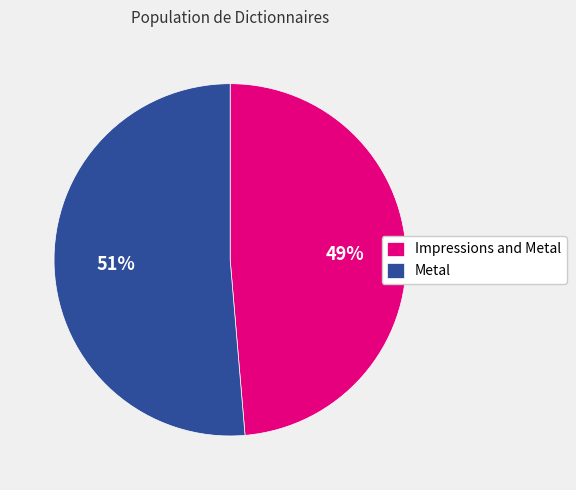

Which has a higher value, Impressions and Metal or Metal?

Metal